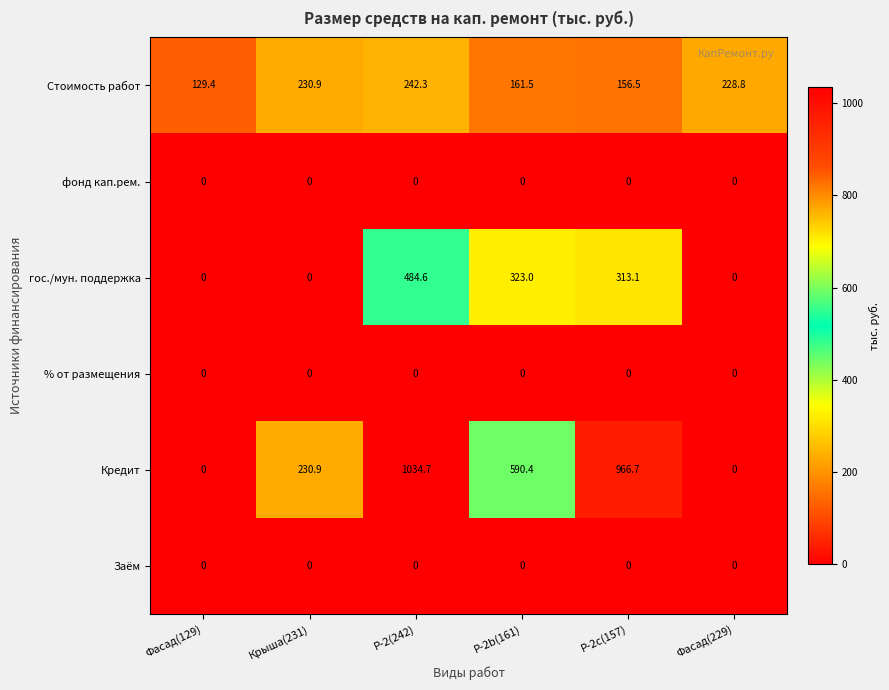

What is the spread (max minus min) of values at Р-2b(161)?

590.4